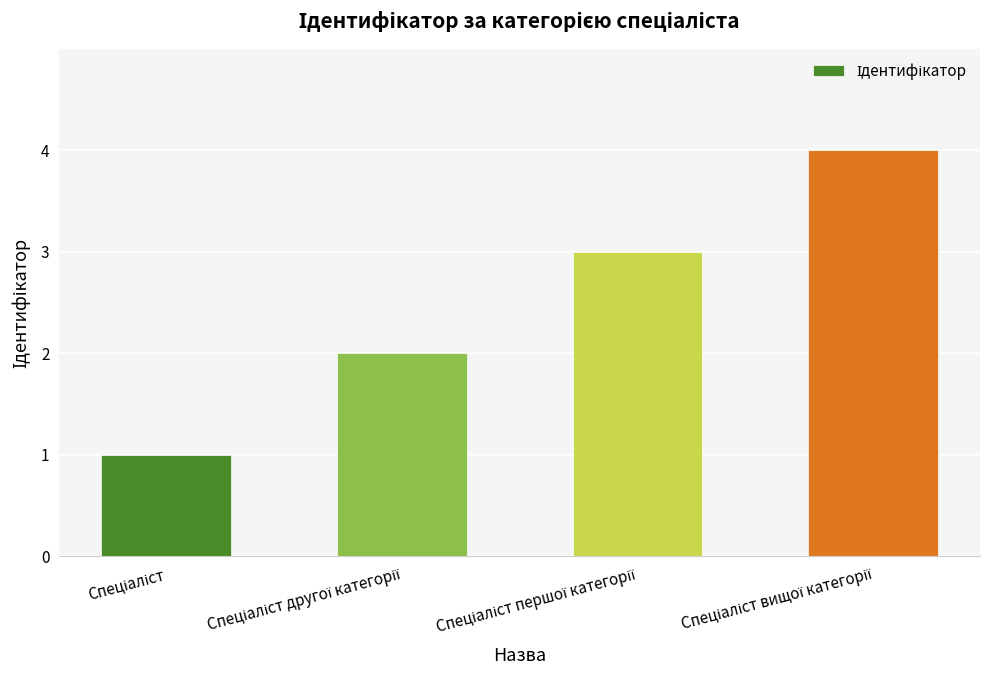

What is the sum of all values?

10